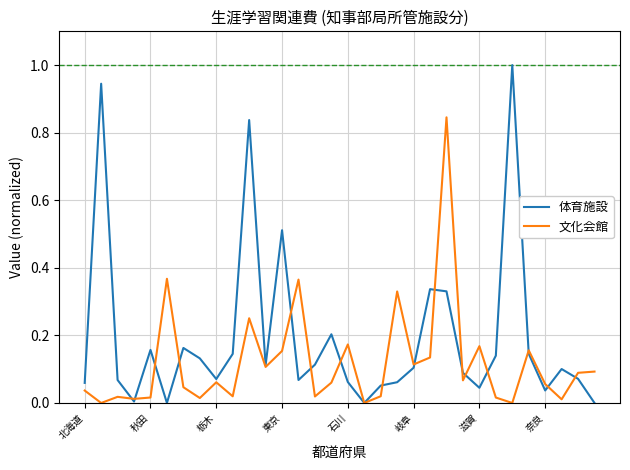

Which series has the largest range (max minus min)?

体育施設